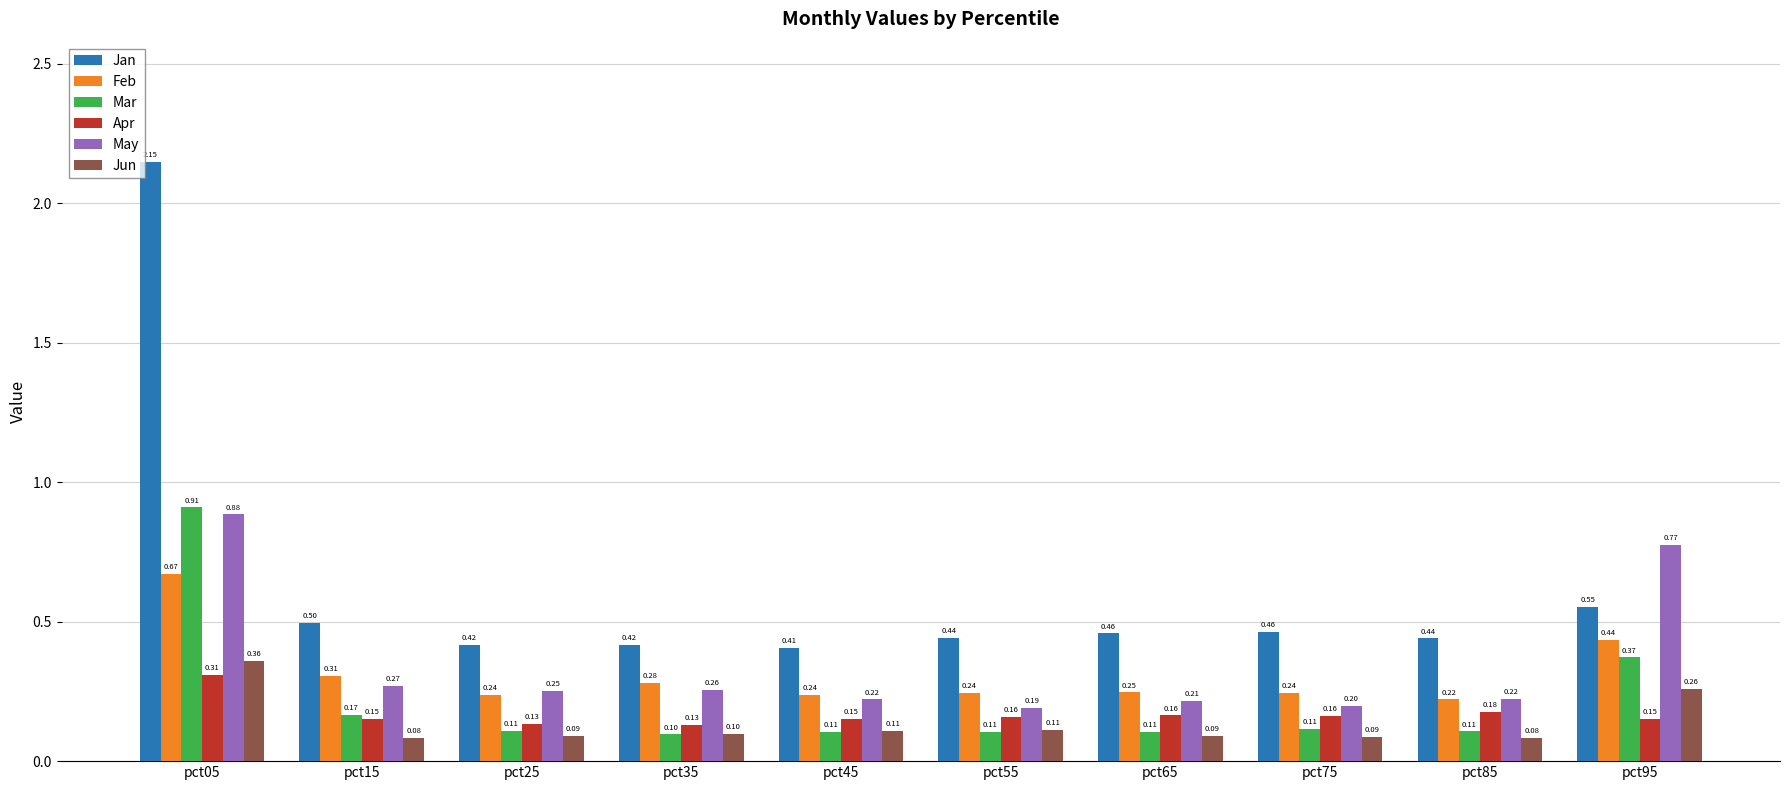

List the series in order of their peak value, highest first.

Jan, Mar, May, Feb, Jun, Apr